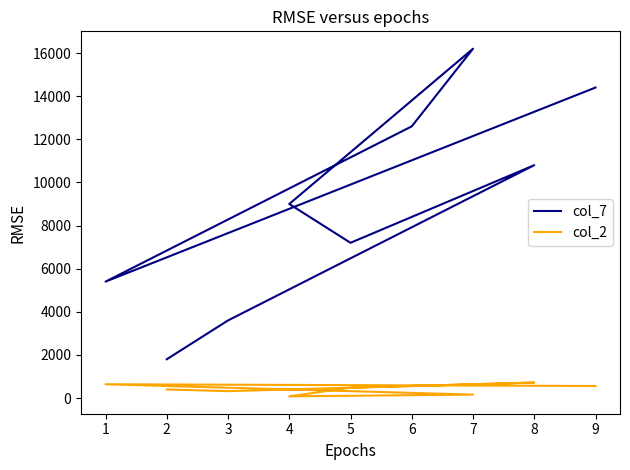

Does the chart have visible grid lines?

No